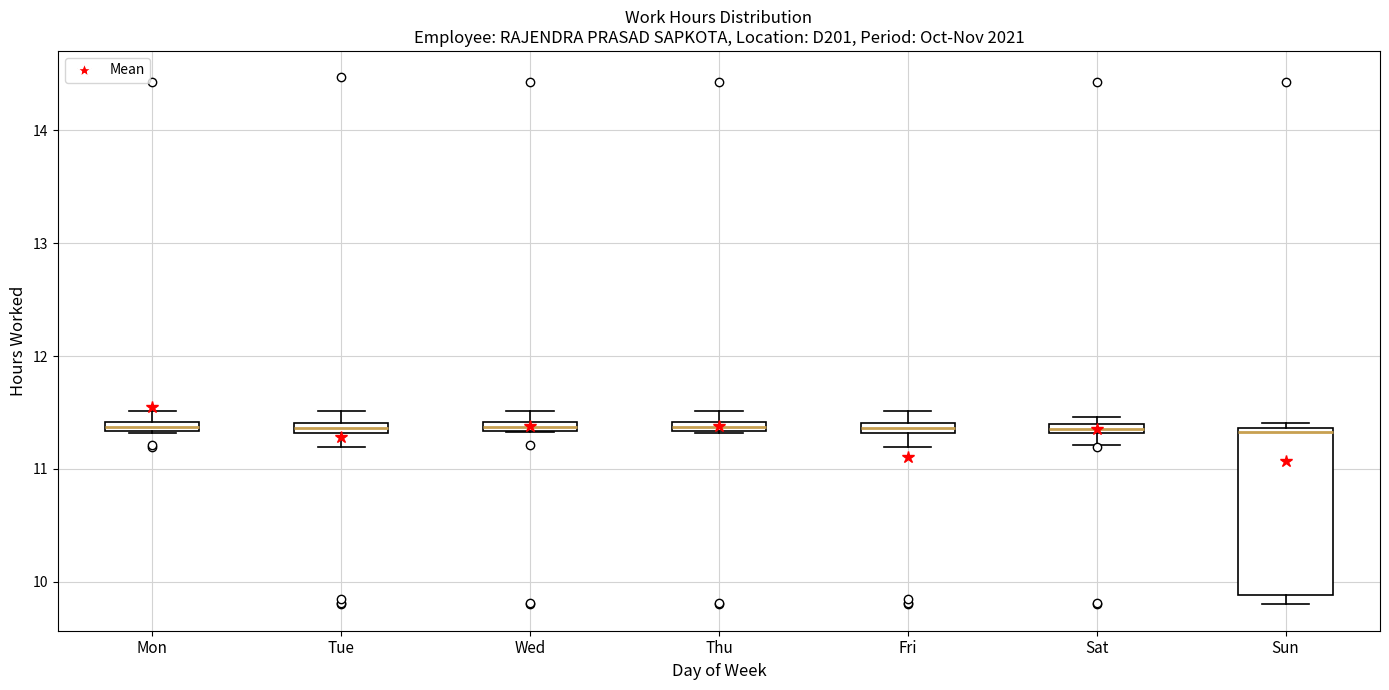

Comparing the boxes themselves (not the whiskers), which one is the tallest?

Sun